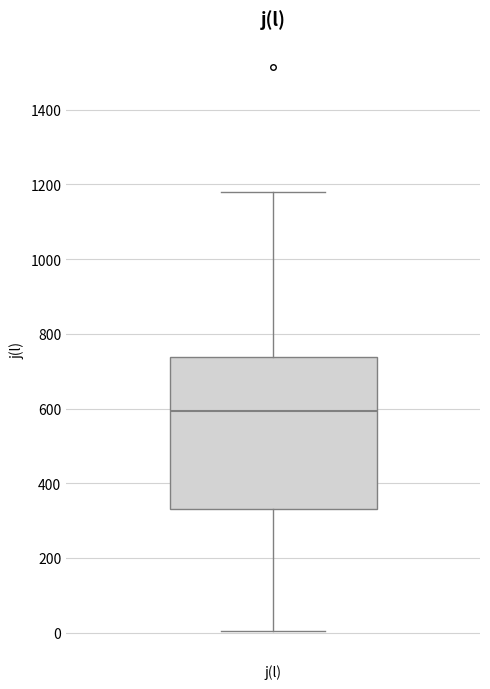

Transcribe this box plot: give where the median line is, the range the box spans, and where the two whiskers end, as read against the y-axis. The values are not printed on the chart, so give them approximately, as read against the axis.

median 600, box 340 to 740, whiskers 0 to 1180